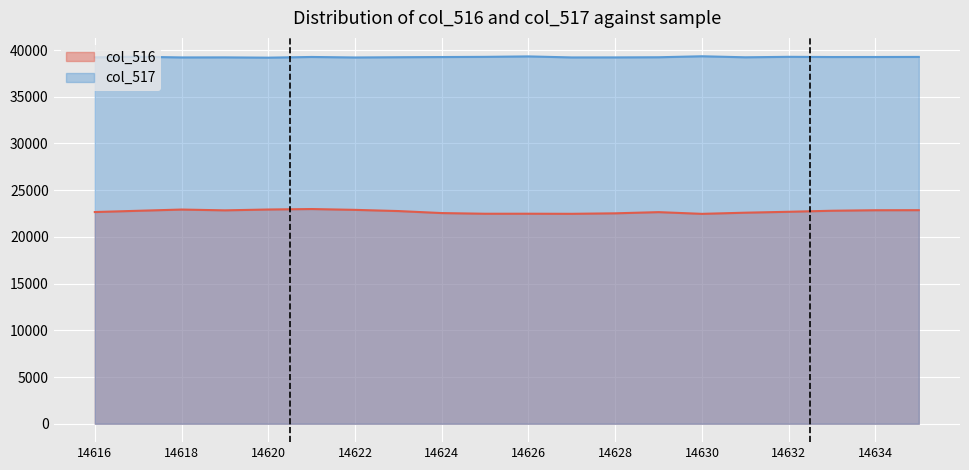

What is the value of the col_516 point at the 12th from the left?

22472